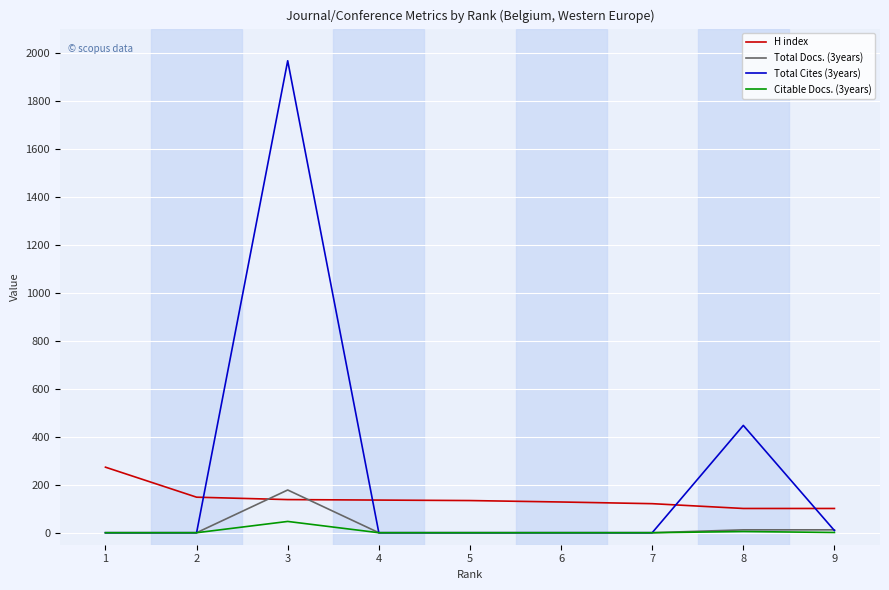

Is it true that Total Cites (3years) equals 1966 at 3?

True